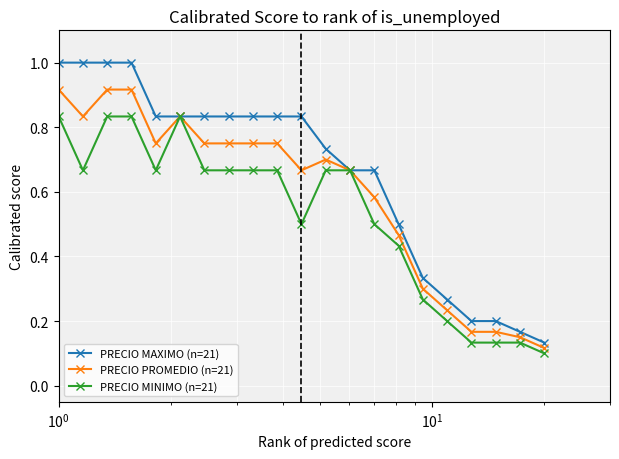

At how many categories does at least one series exceed 0?

21